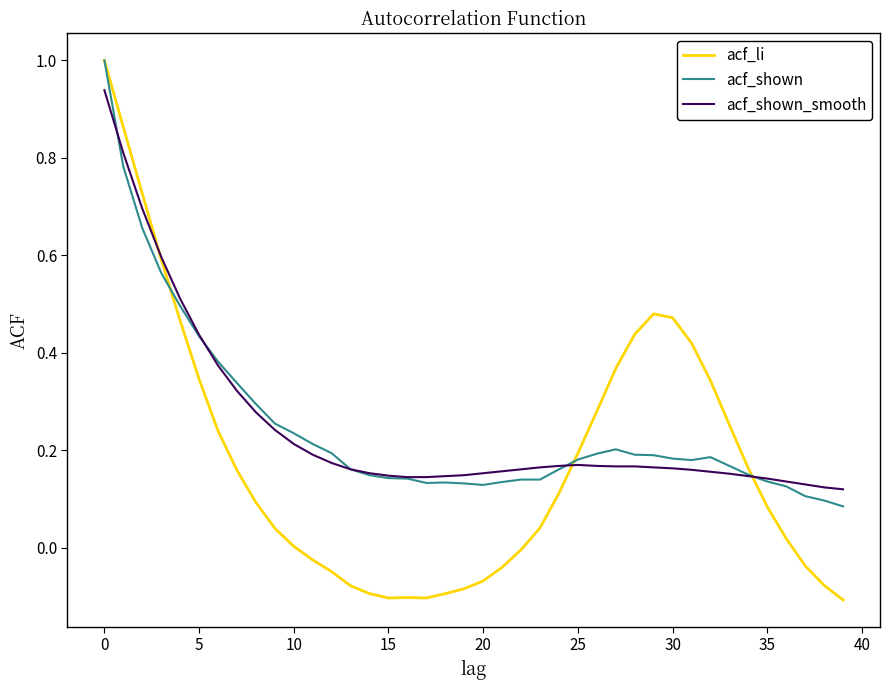

Which series has the largest range (max minus min)?

acf_li